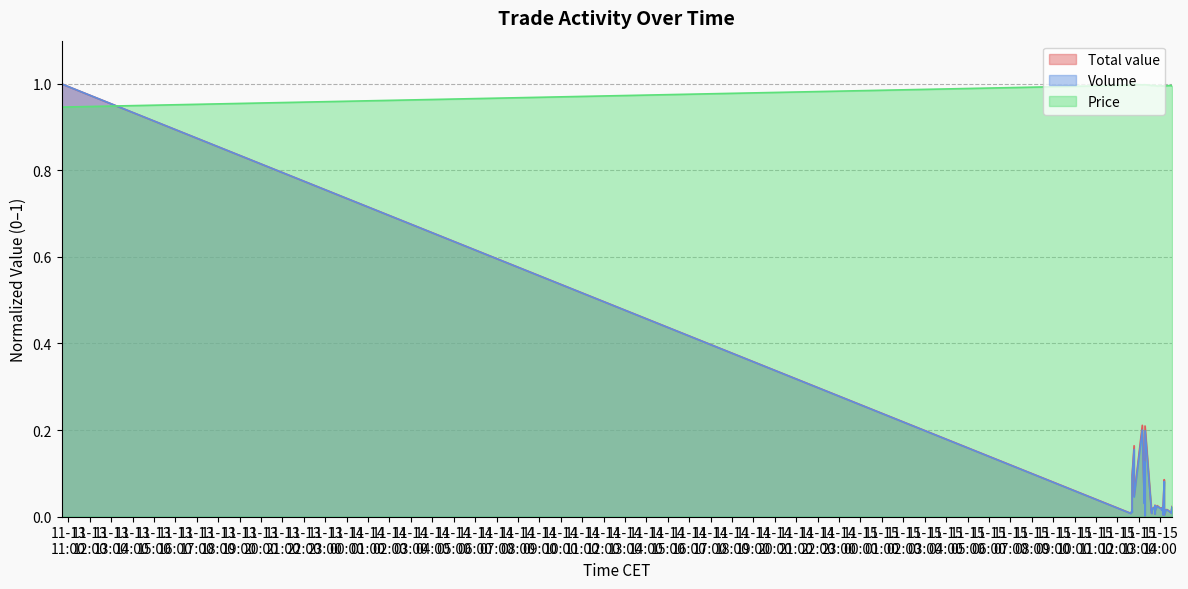

Which has a higher value, 2023-11-15 14:31:18 or 2023-11-15 14:04:09?

2023-11-15 14:04:09